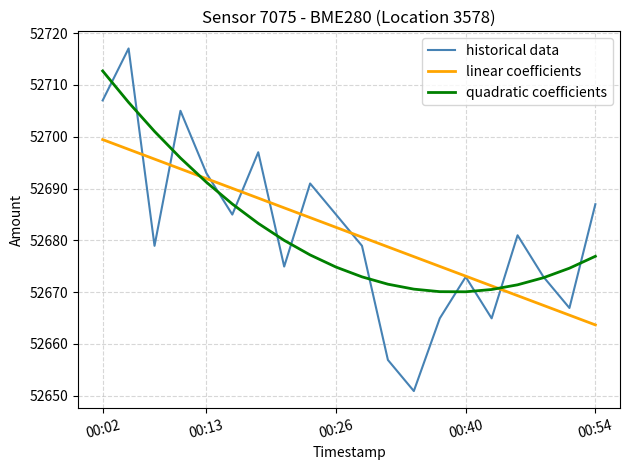

What is the highest value of the quadratic coefficients series?

52712.7